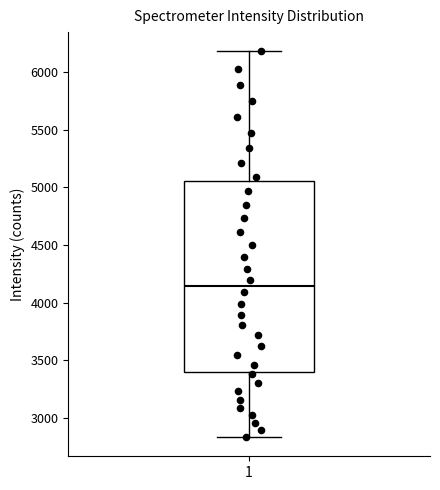

Where is the upper edge of the box at x = 1 on the y-axis? The values are not printed on the chart, so give them approximately, as read against the axis.

5050